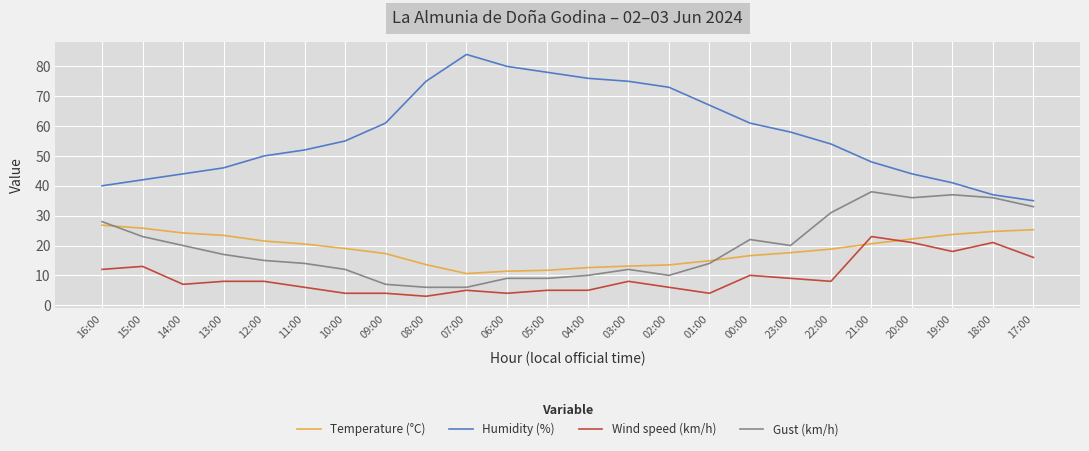

What is the difference between the maximum and minimum values in the Humidity (%) series?

49.0